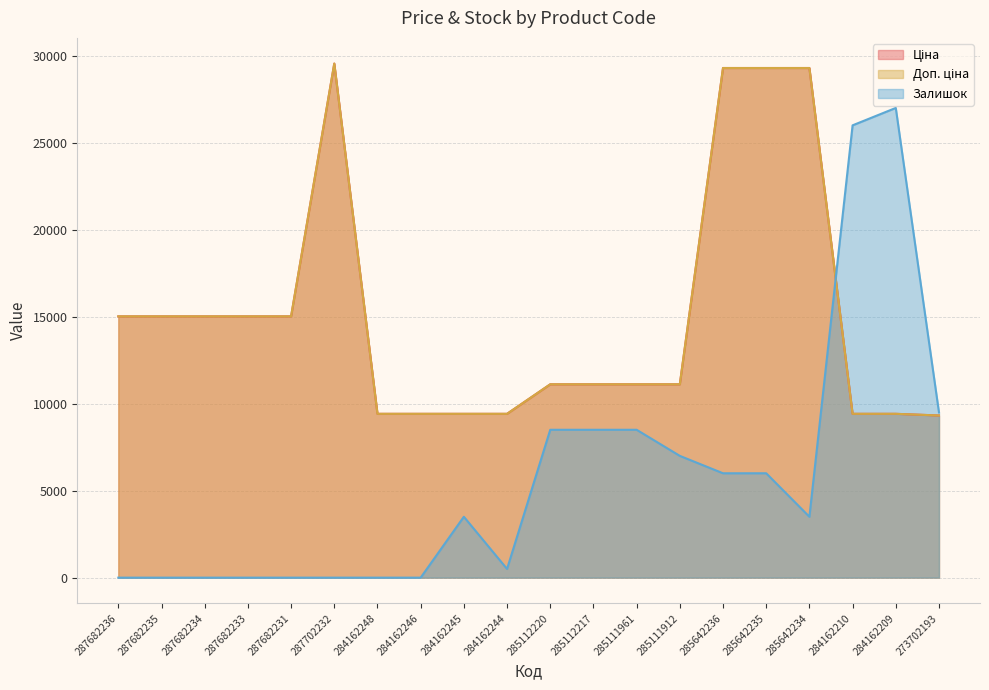

At which category does Залишок reach its first local peak?

284162245